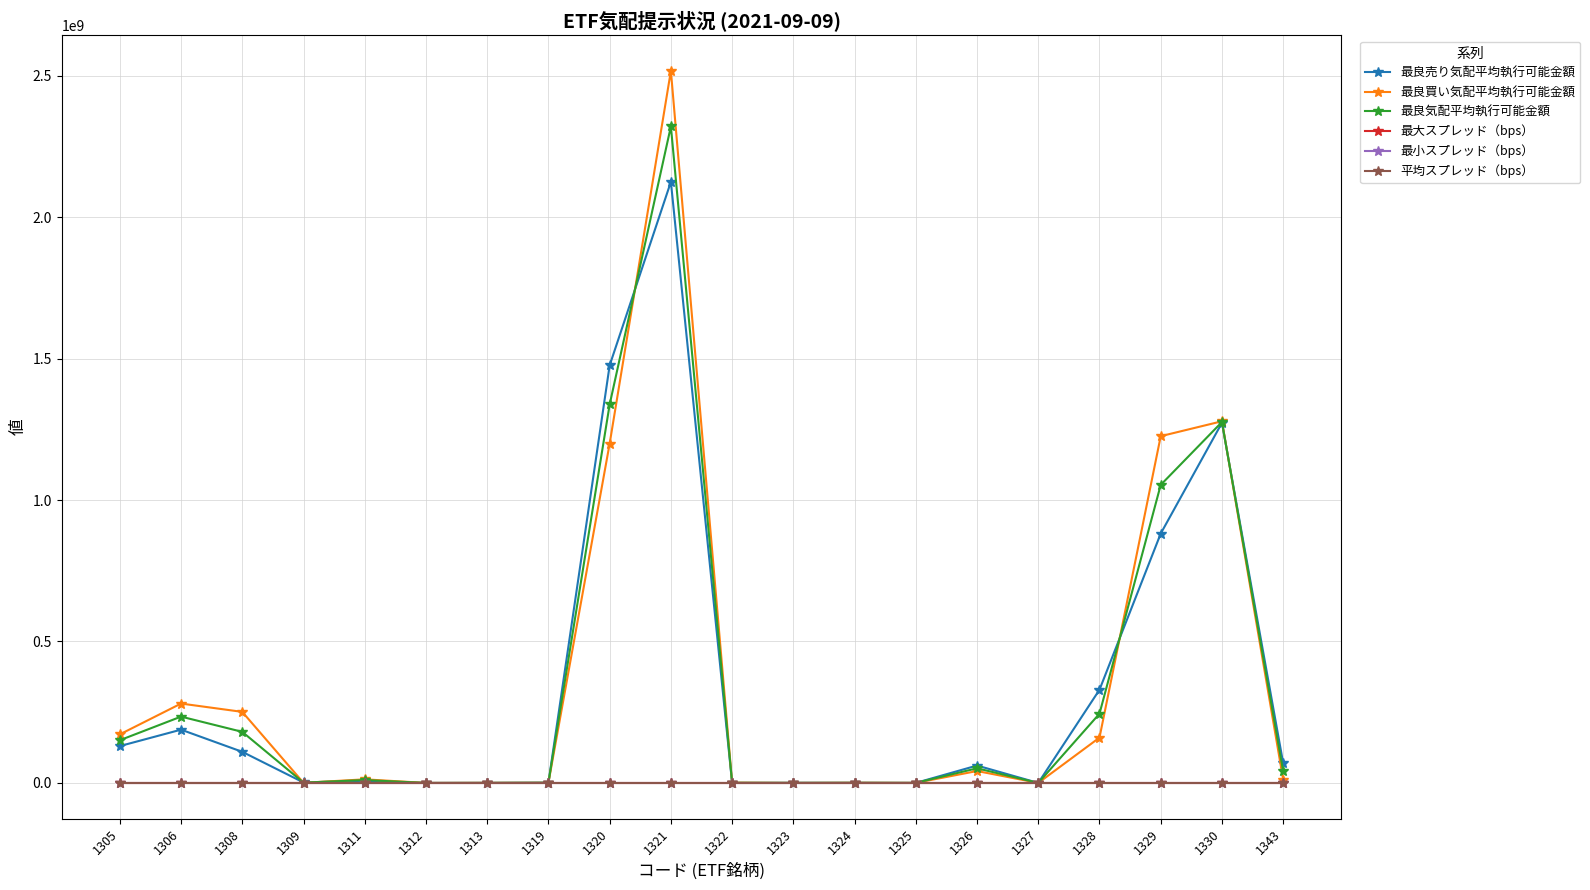

Which series has the largest range (max minus min)?

最良買い気配平均執行可能金額